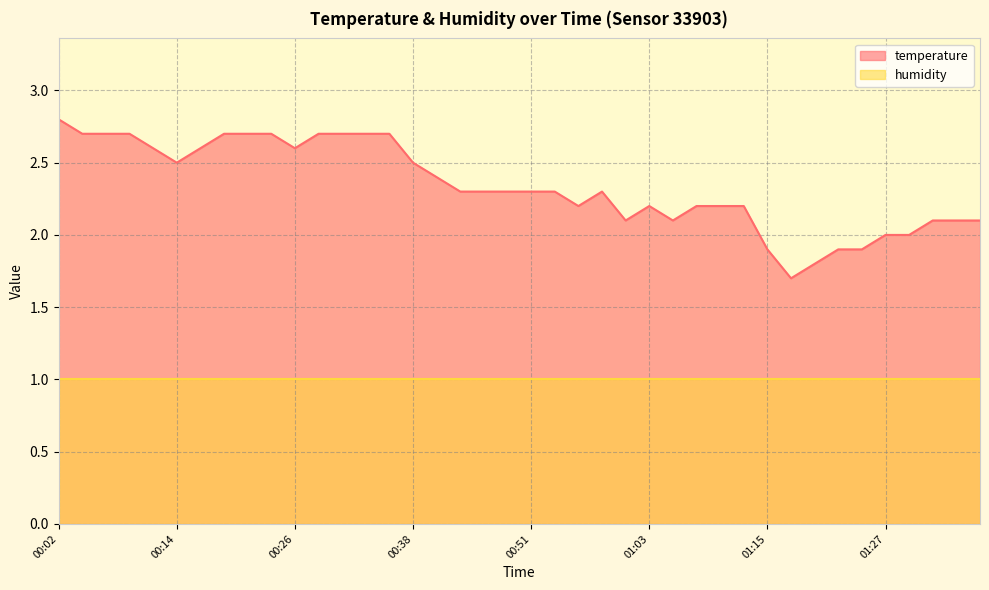

Does the chart have visible grid lines?

Yes